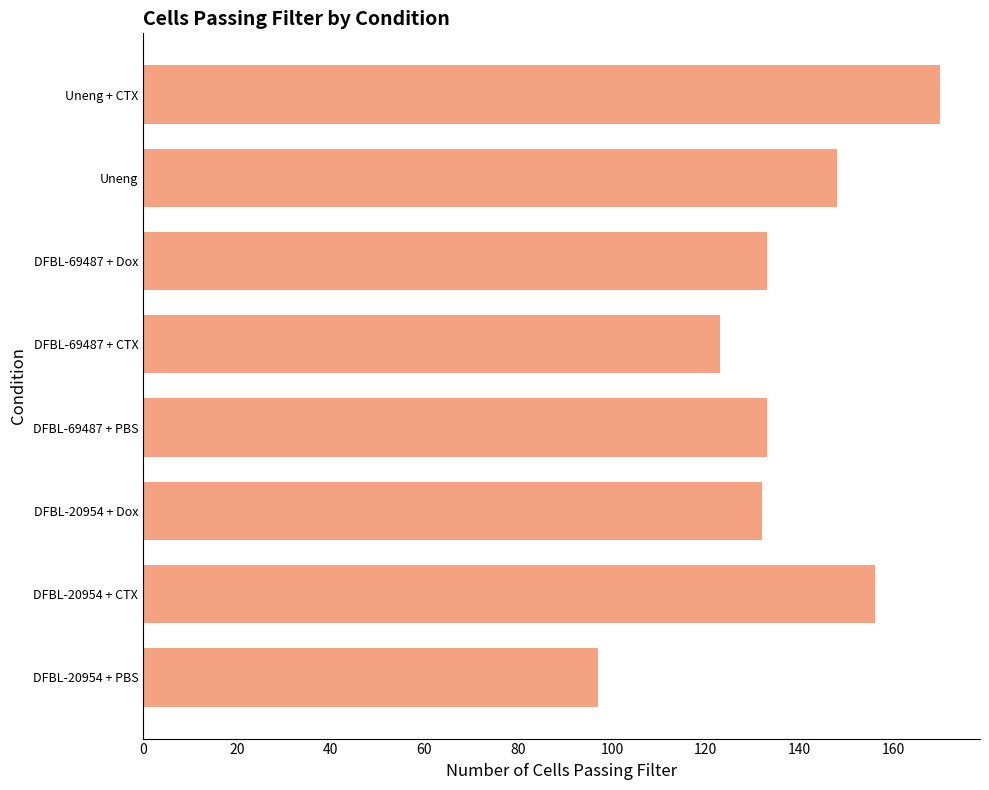

Which label corresponds to the largest value in the chart?

Uneng + CTX